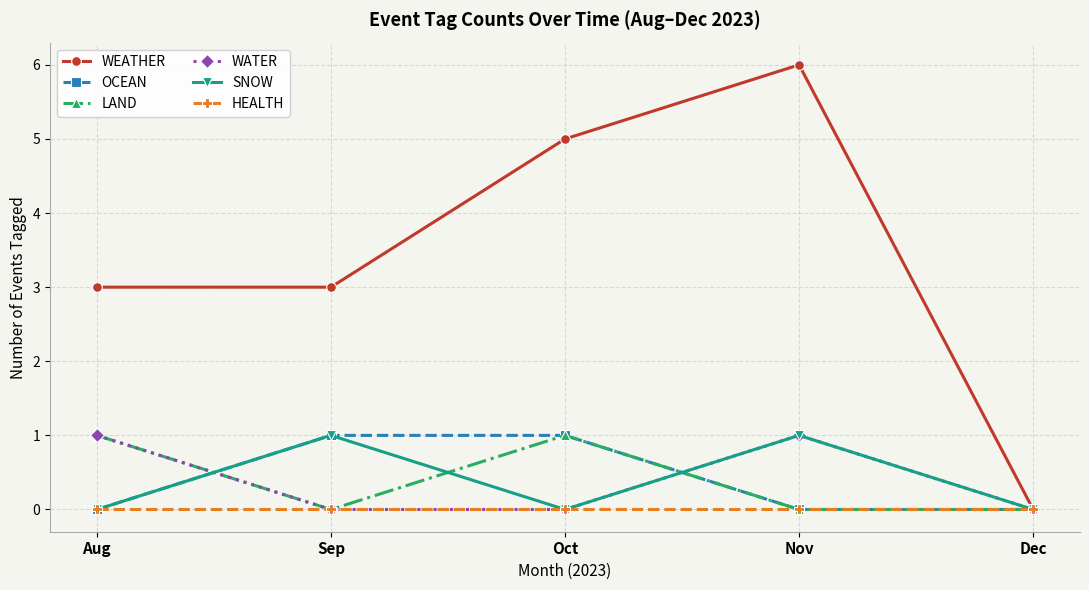

What is the value of the WEATHER point at the 4th from the left?

6